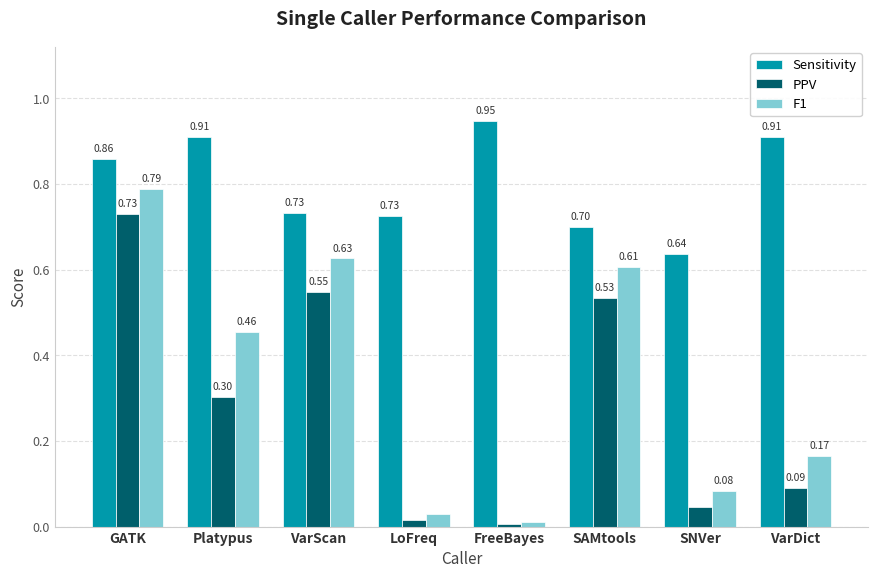

Between Platypus and VarScan, which series saw the biggest shift?

PPV